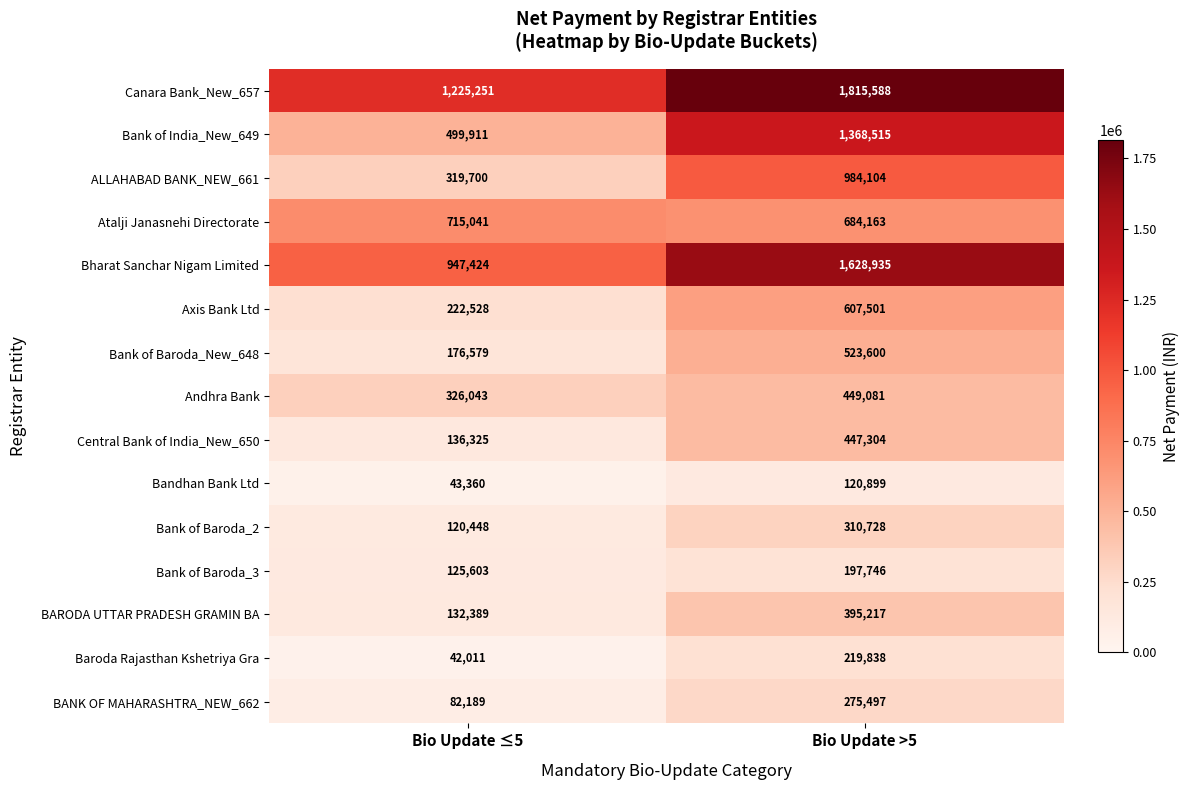

Is it true that BARODA UTTAR PRADESH GRAMIN BA equals 395217 at Bio Update >5?

True